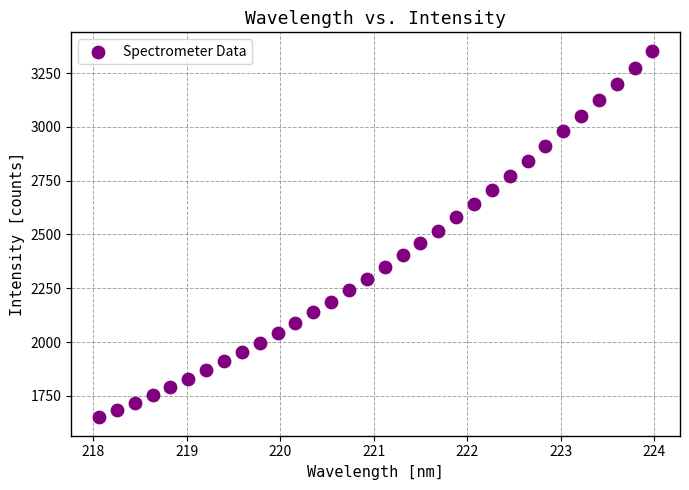

What is the range of Y values (max minus min)?

1704.9